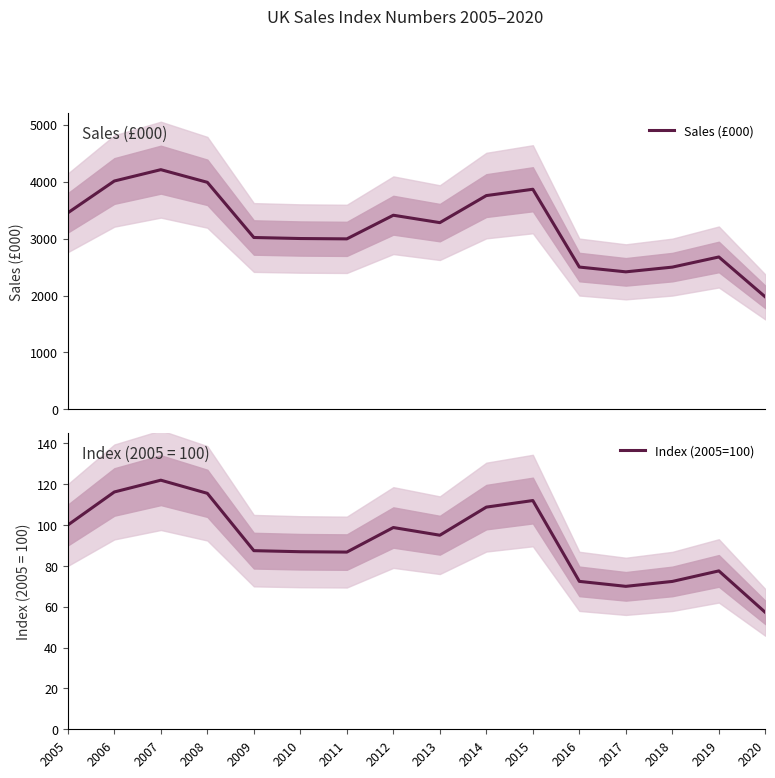

Does the chart display data point markers on the line(s)?

No